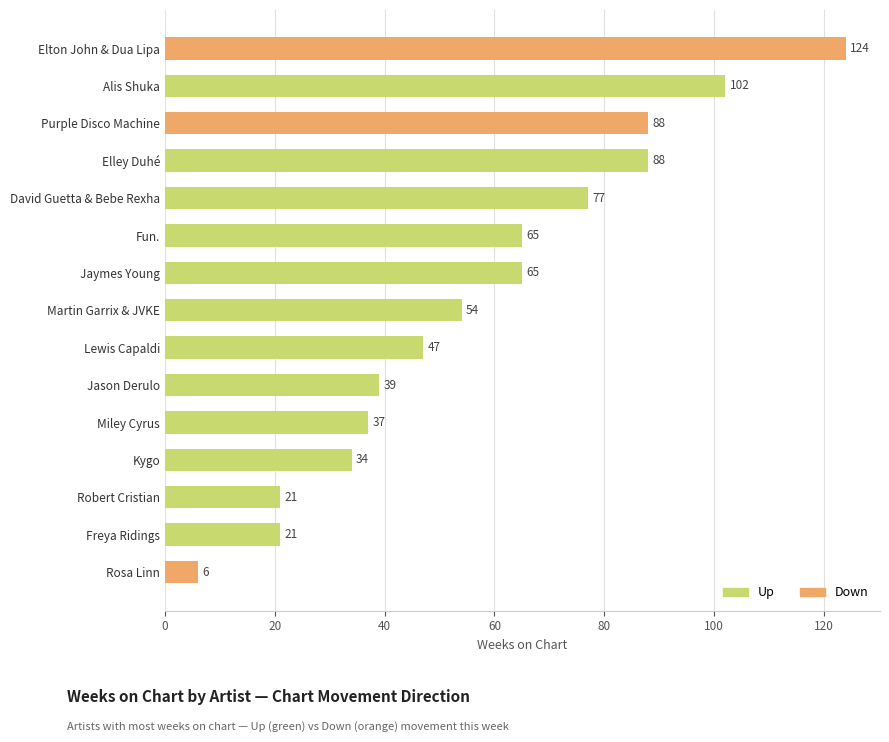

Reading top to bottom, what are all the values shown in this chart?

Elton John & Dua Lipa=124	Alis Shuka=102	Purple Disco Machine=88	Elley Duhé=88	David Guetta & Bebe Rexha=77	Fun.=65	Jaymes Young=65	Martin Garrix & JVKE=54	Lewis Capaldi=47	Jason Derulo=39	Miley Cyrus=37	Kygo=34	Robert Cristian=21	Freya Ridings=21	Rosa Linn=6